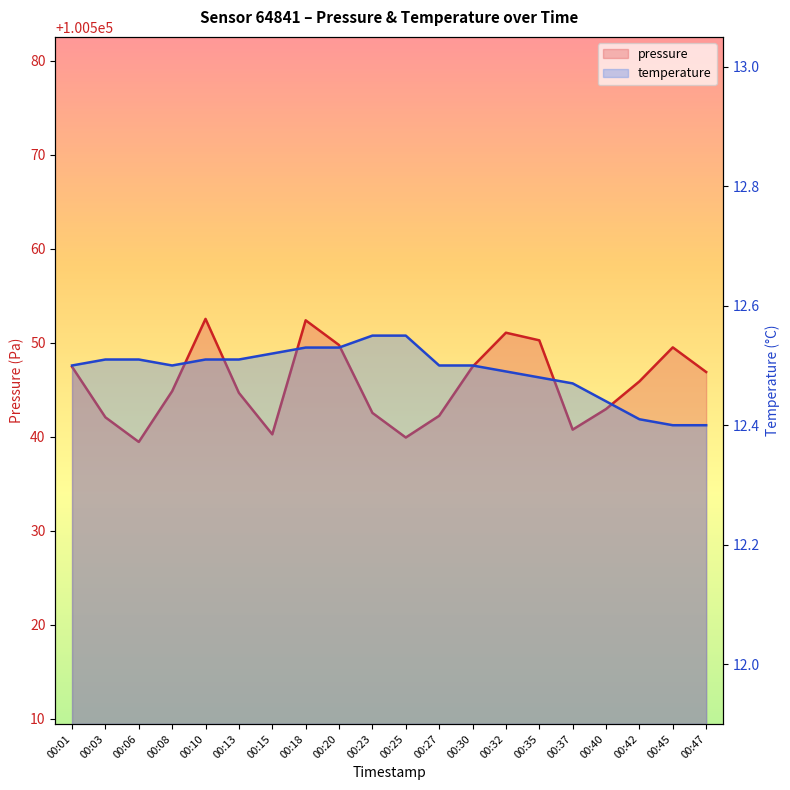

What is the greatest value displayed?

100552.5